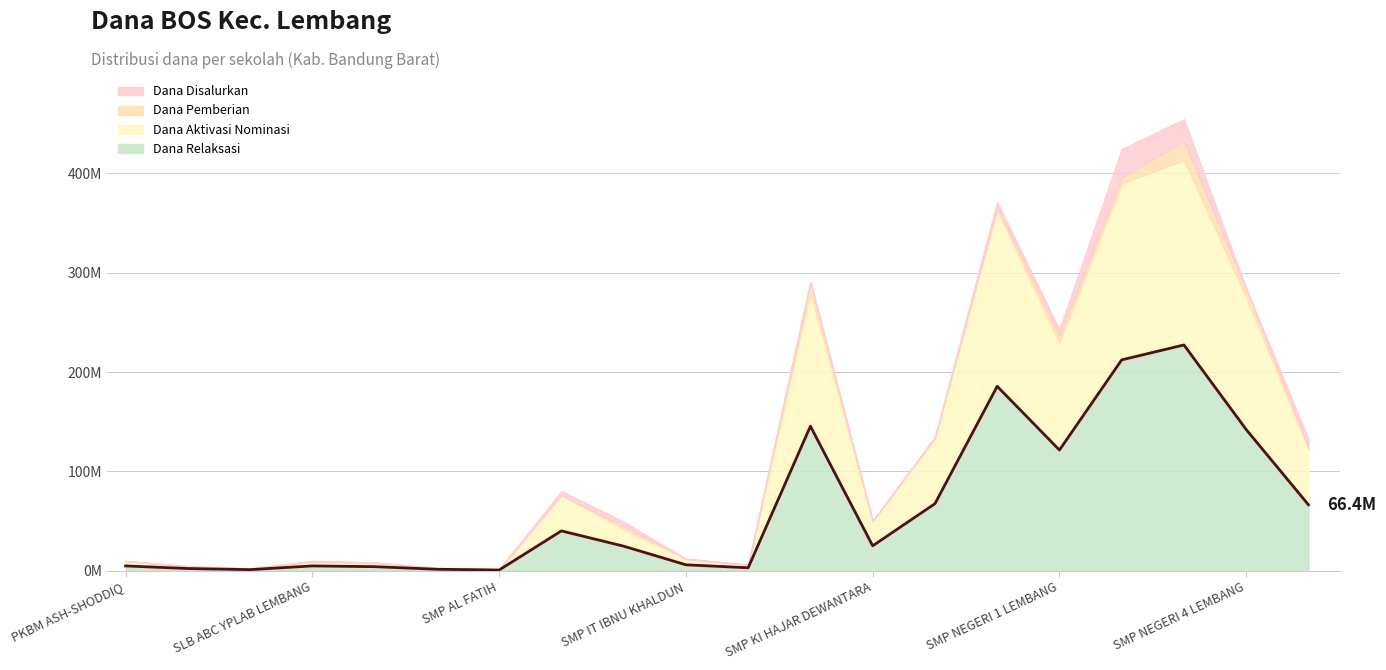

Approximately how many times larger is the value at 7 compared to 15?

0.3